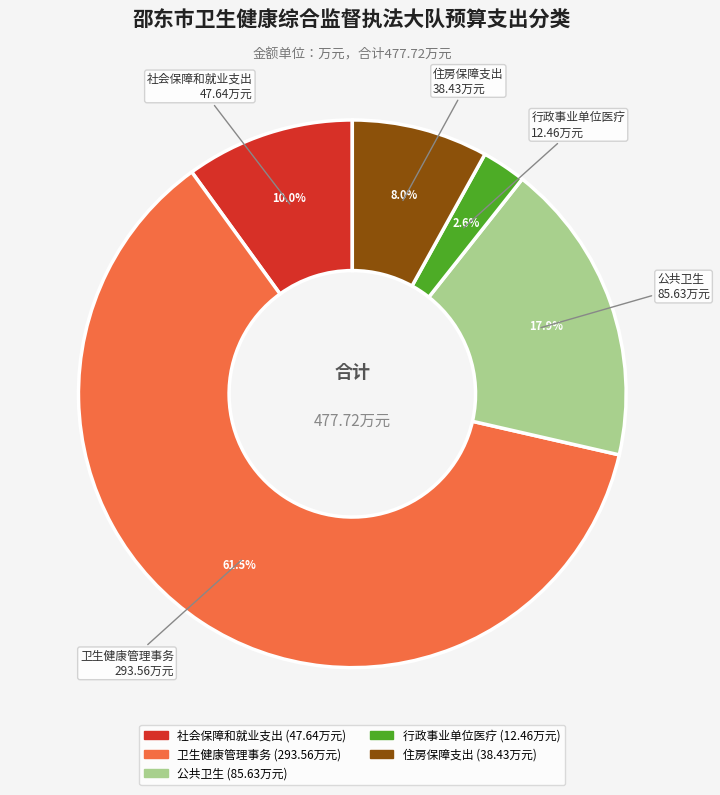

Which slice is the smallest?

行政事业单位医疗